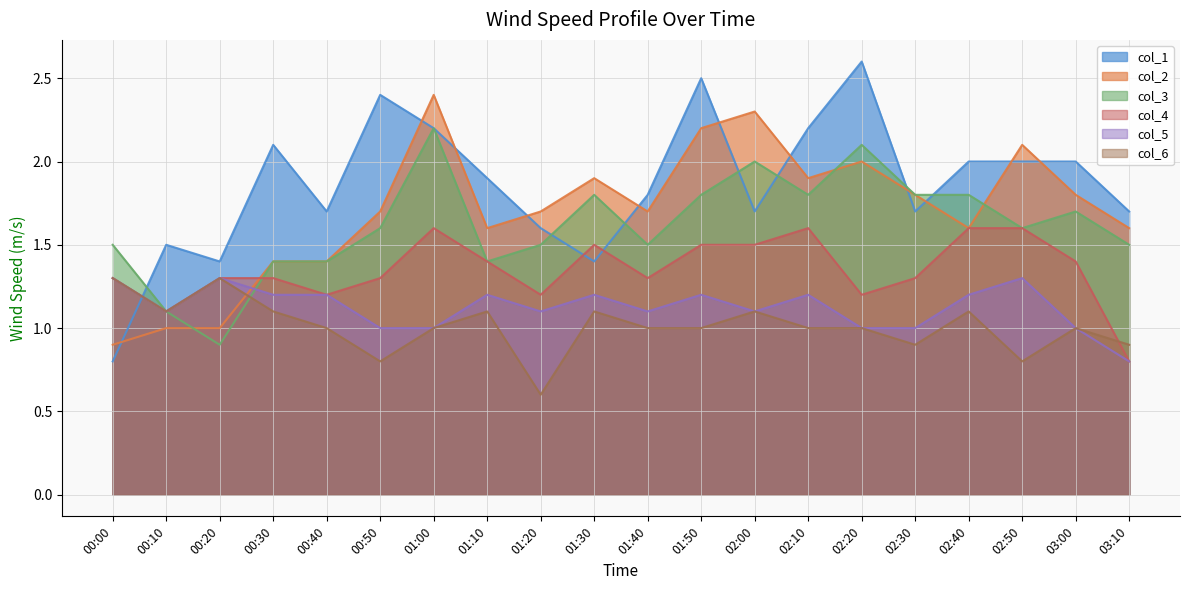

Is it true that col_5 equals 1.3 at 00:20?

True